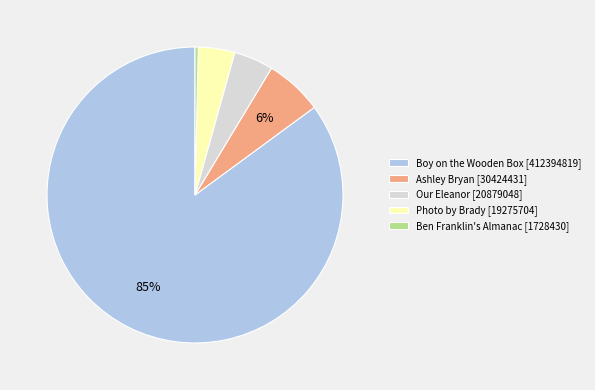

Which has a higher value, Ben Franklin's Almanac [1728430] or Ashley Bryan [30424431]?

Ashley Bryan [30424431]